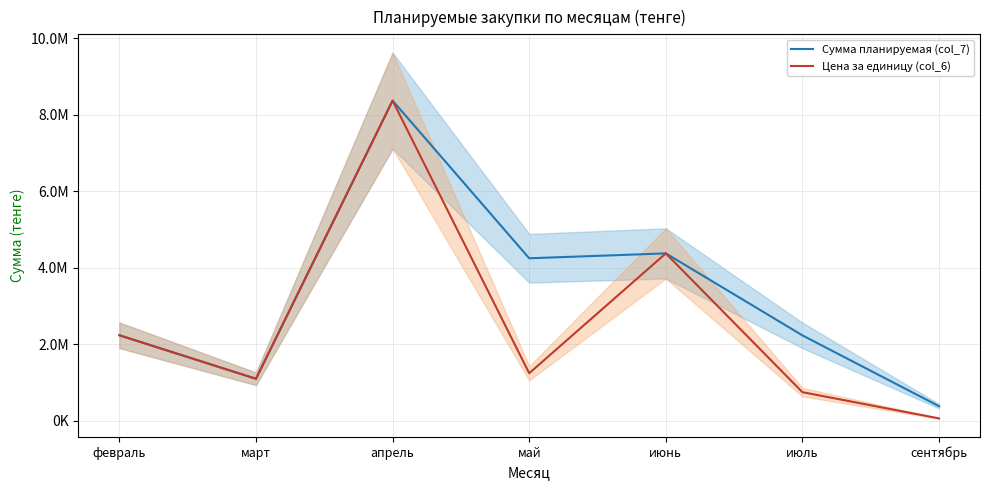

What is the total value across all series at февраль?

4464285.7